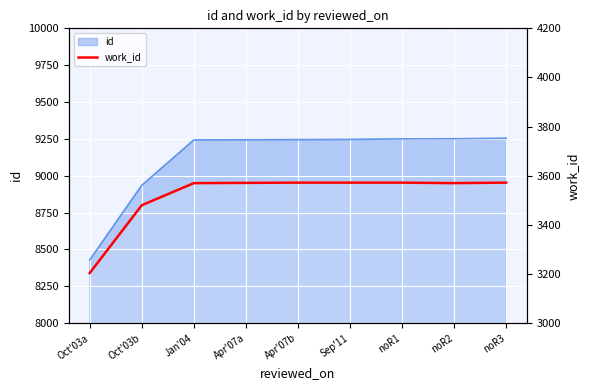

Which category has the highest value across all series?

Apr'07b